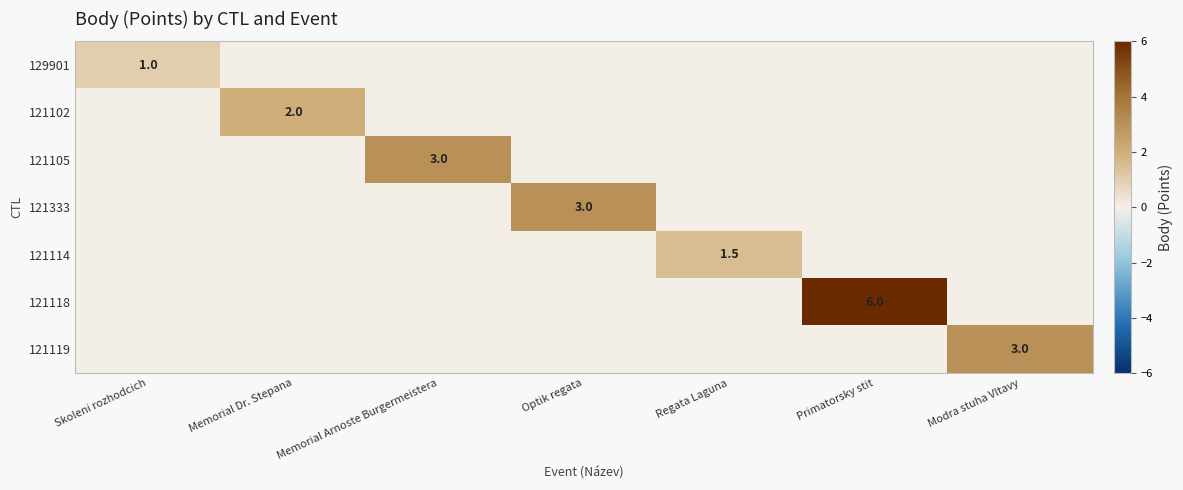

Is the value of 121118 at Primatorsky stit greater than the value of 121333 at Optik regata?

Yes